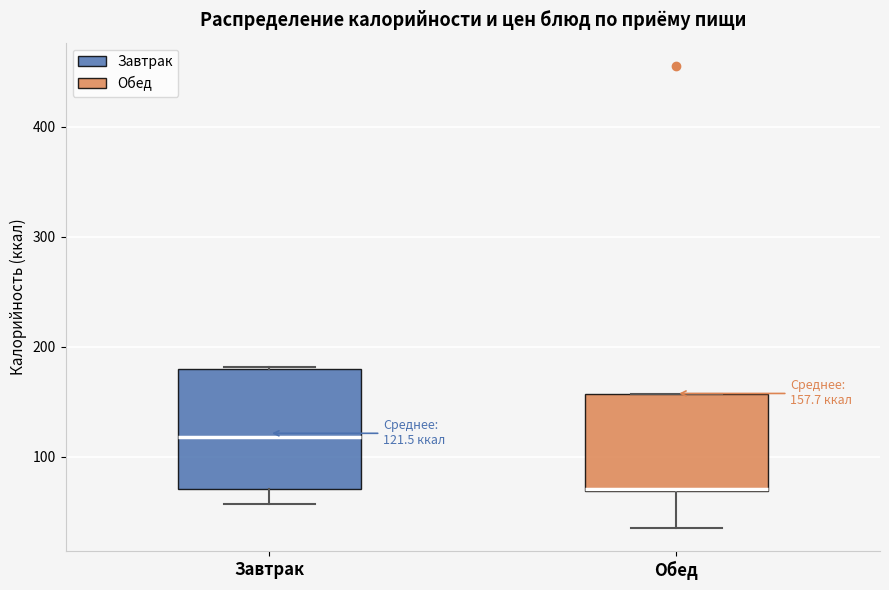

Comparing the boxes themselves (not the whiskers), which one is the tallest?

Завтрак